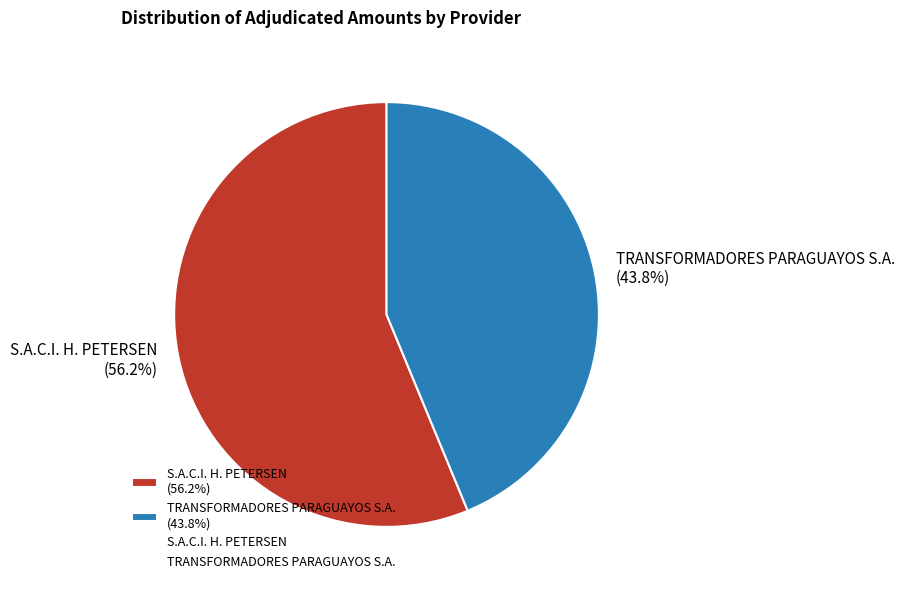

Is there a majority slice in this chart?

Yes